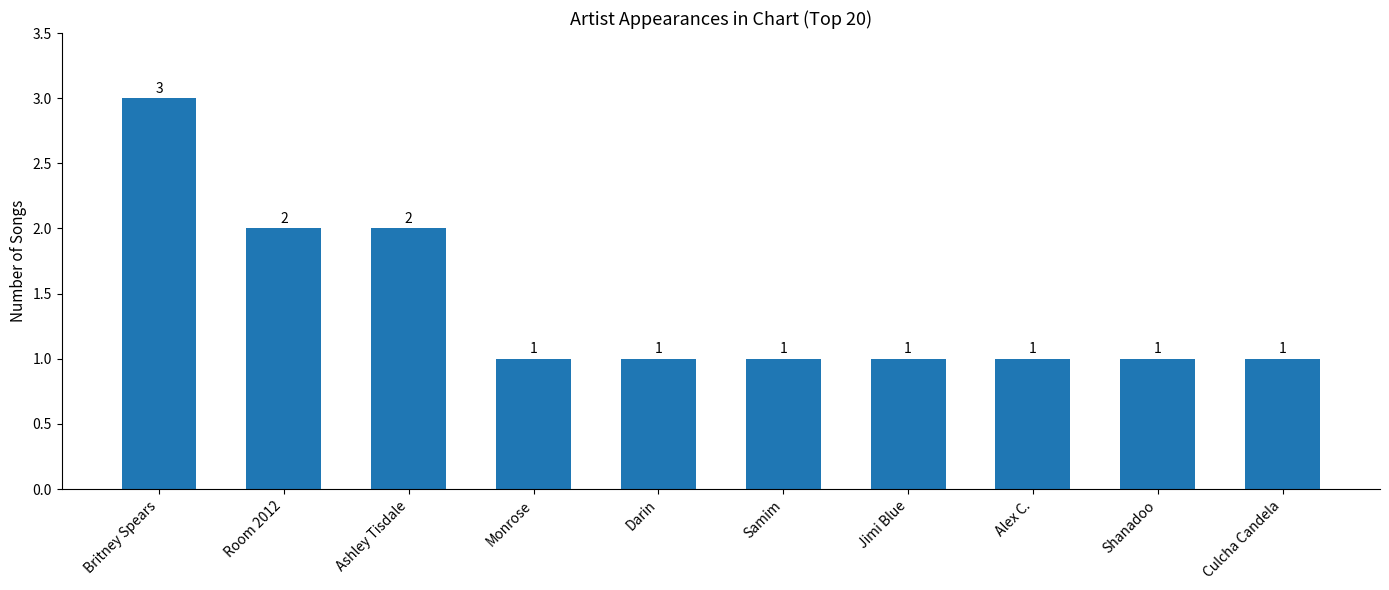

What is the label of the 2nd bar from the right?

Shanadoo